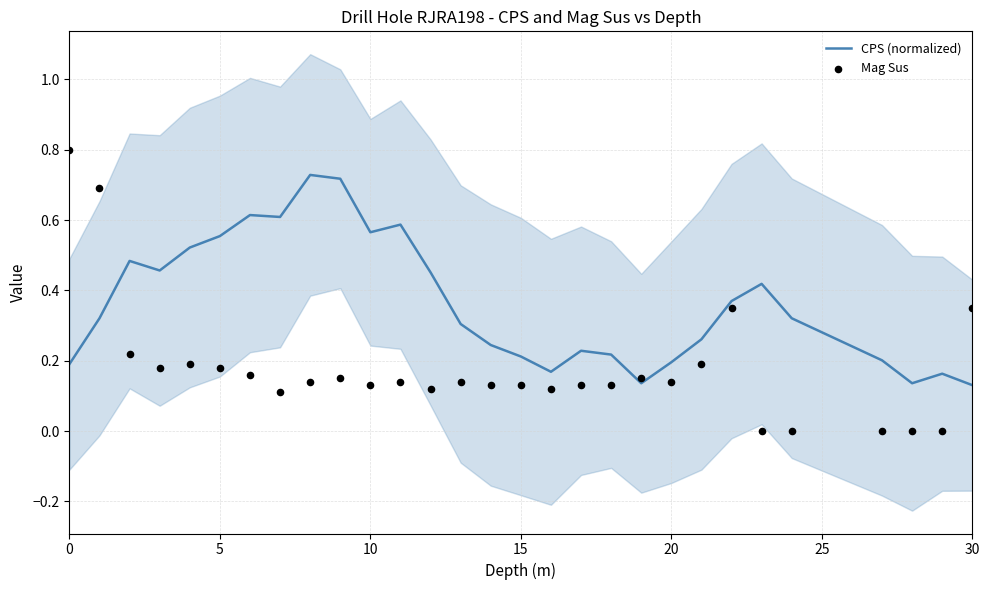

Which series reaches the minimum Y coordinate?

Mag Sus